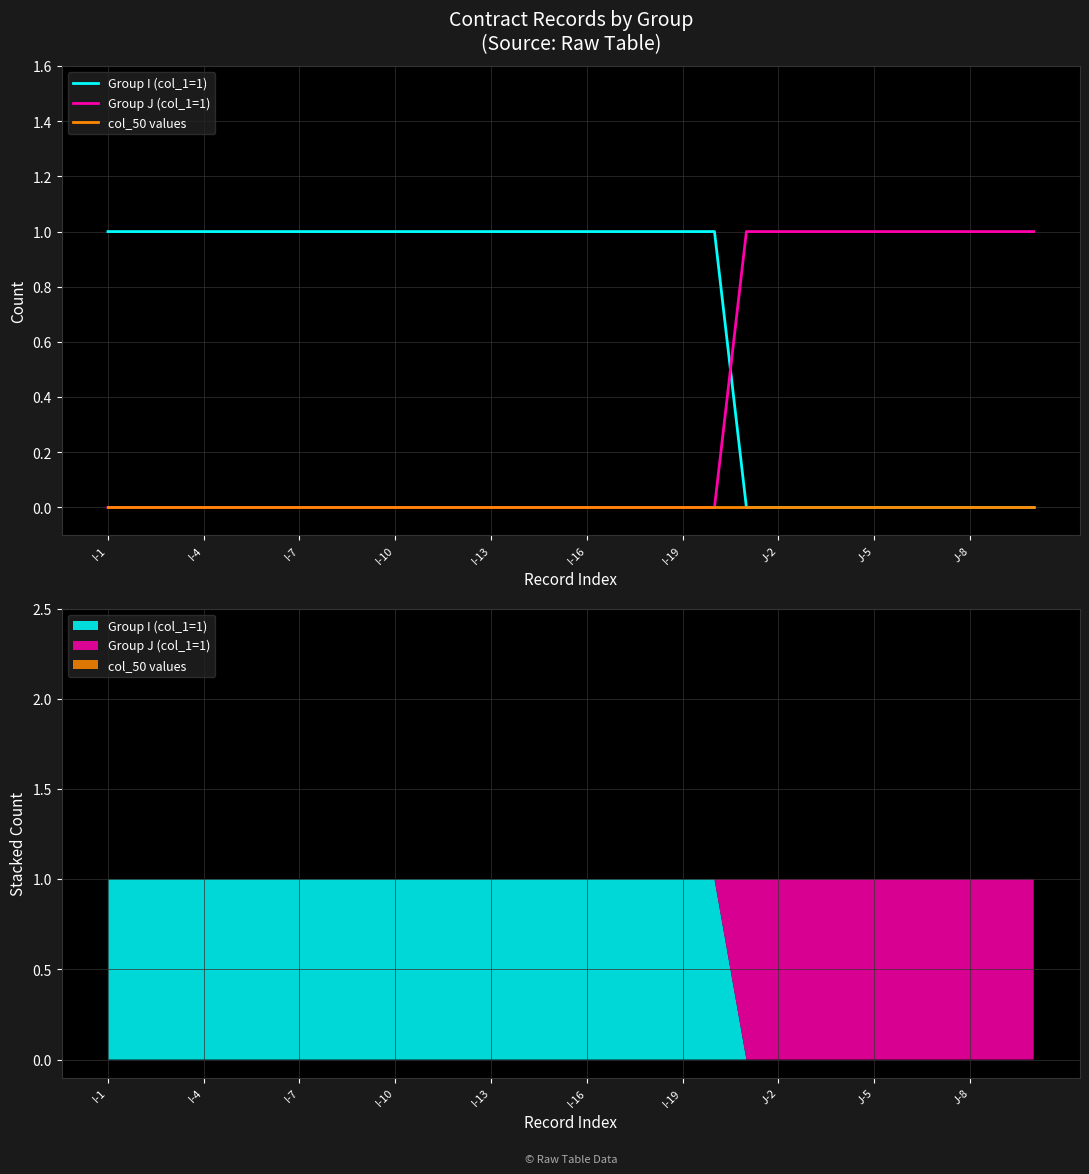

At which category is the sum across all series the highest?

I-1